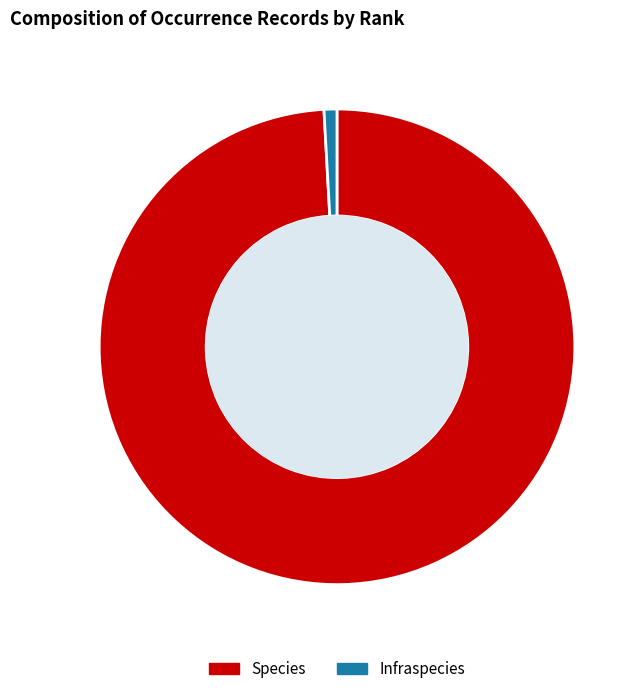

Is there a majority slice in this chart?

Yes